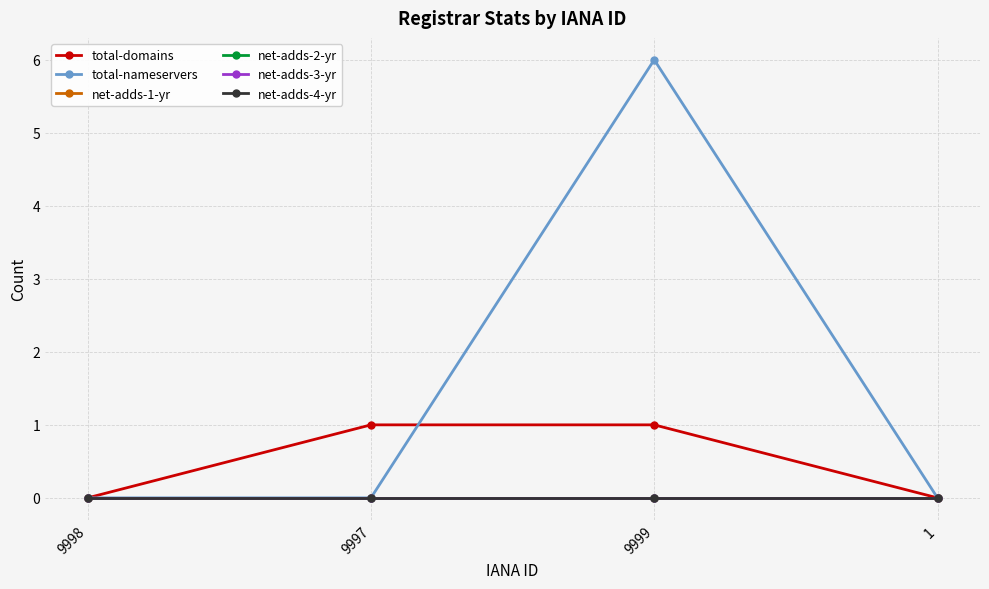

Does the chart have visible grid lines?

Yes